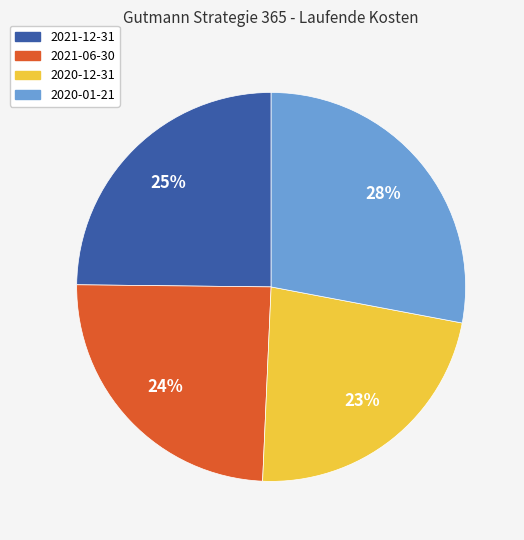

Is it true that 2020-12-31 is 10% of the pie?

False